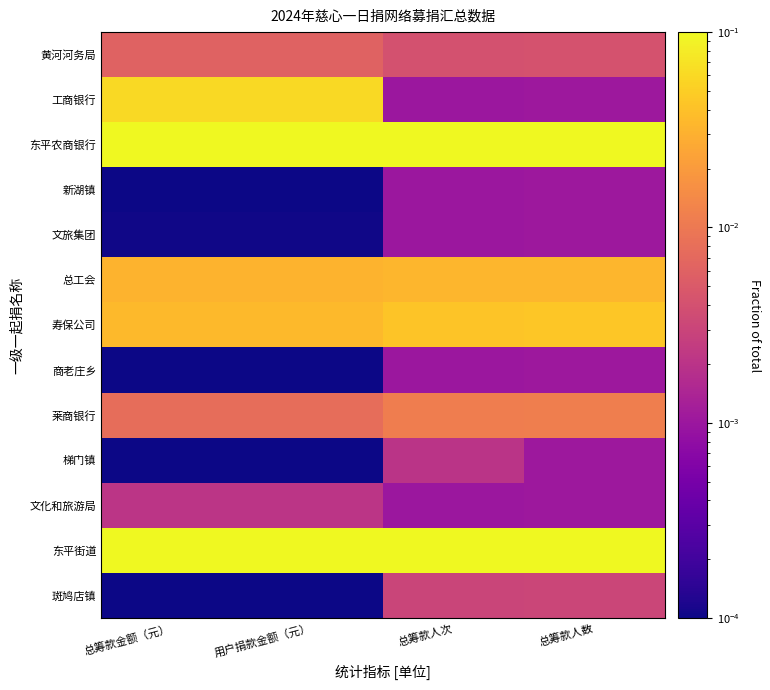

At 总筹款人数, list the series in order from largest to smallest.

东平街道, 东平农商银行, 寿保公司, 总工会, 莱商银行, 黄河河务局, 斑鸠店镇, 工商银行, 新湖镇, 文旅集团, 商老庄乡, 梯门镇, 文化和旅游局